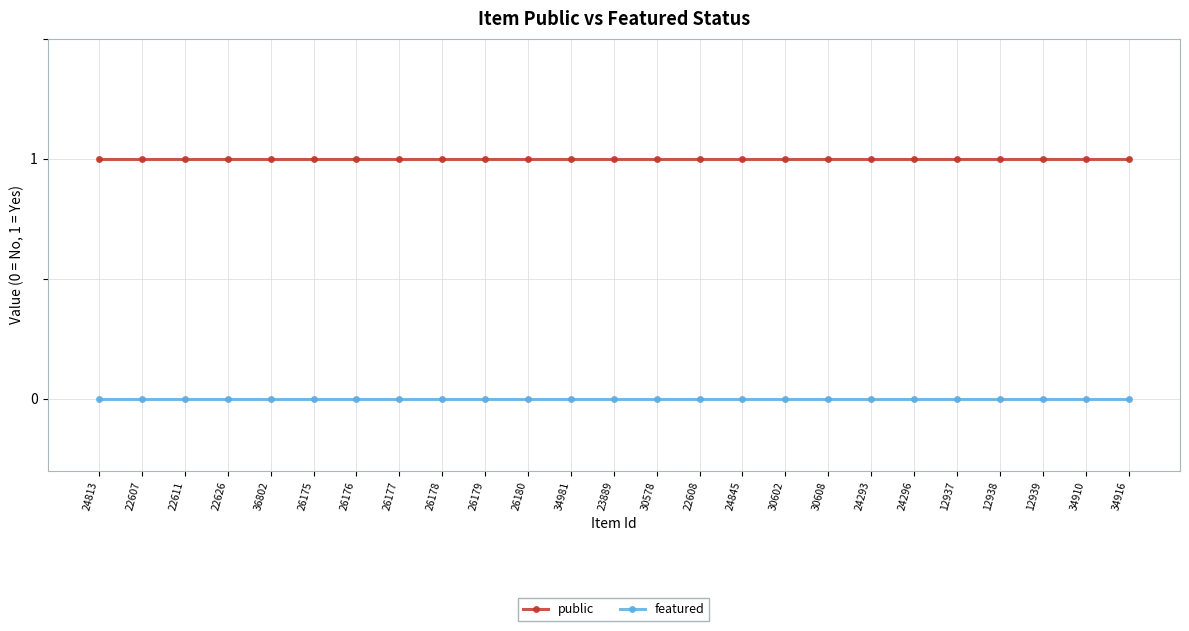

Reading left to right, transcribe all the data shown in this chart.

public: 1	1	1	1	1	1	1	1	1	1	1	1	1	1	1	1	1	1	1	1	1	1	1	1	1
featured: 0	0	0	0	0	0	0	0	0	0	0	0	0	0	0	0	0	0	0	0	0	0	0	0	0